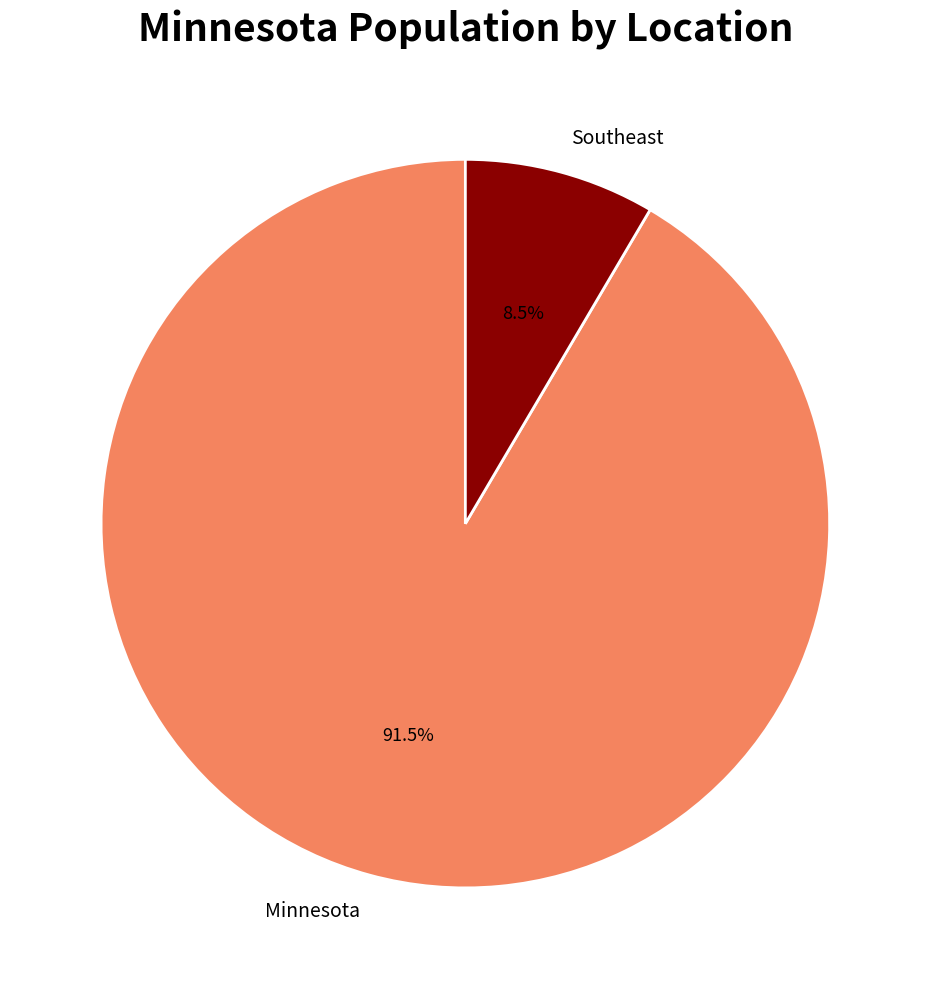

True or false: Southeast accounts for 23% of the total.

False